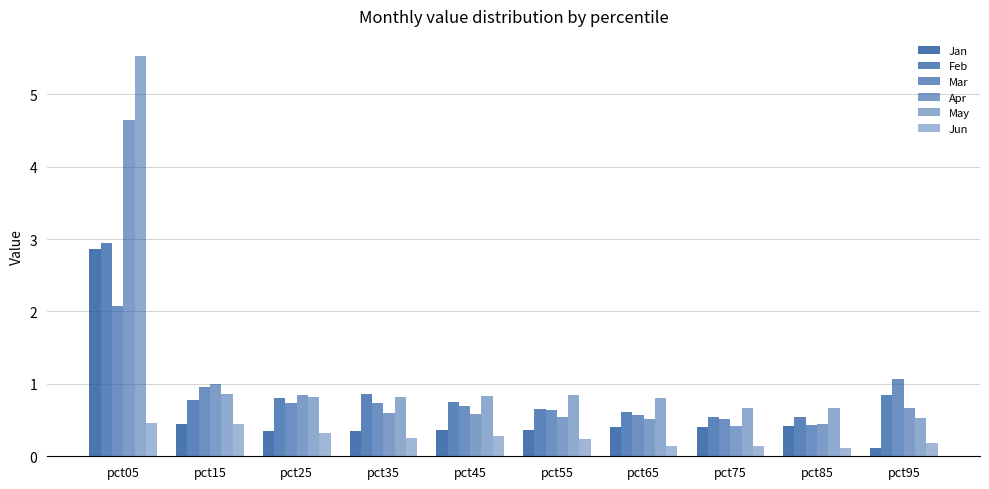

What is the maximum value for May?

5.5